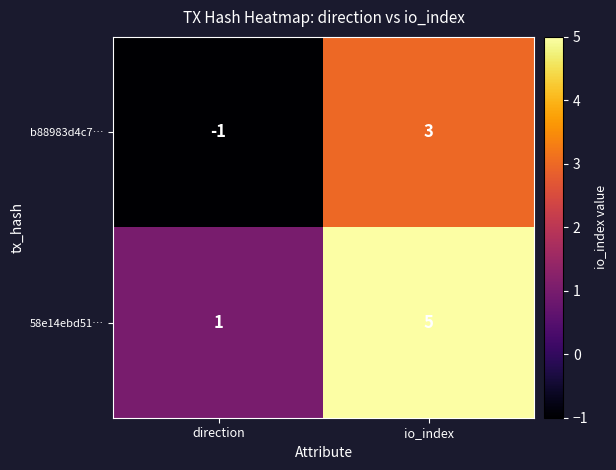

What is the maximum value for 58e14ebd51…?

5